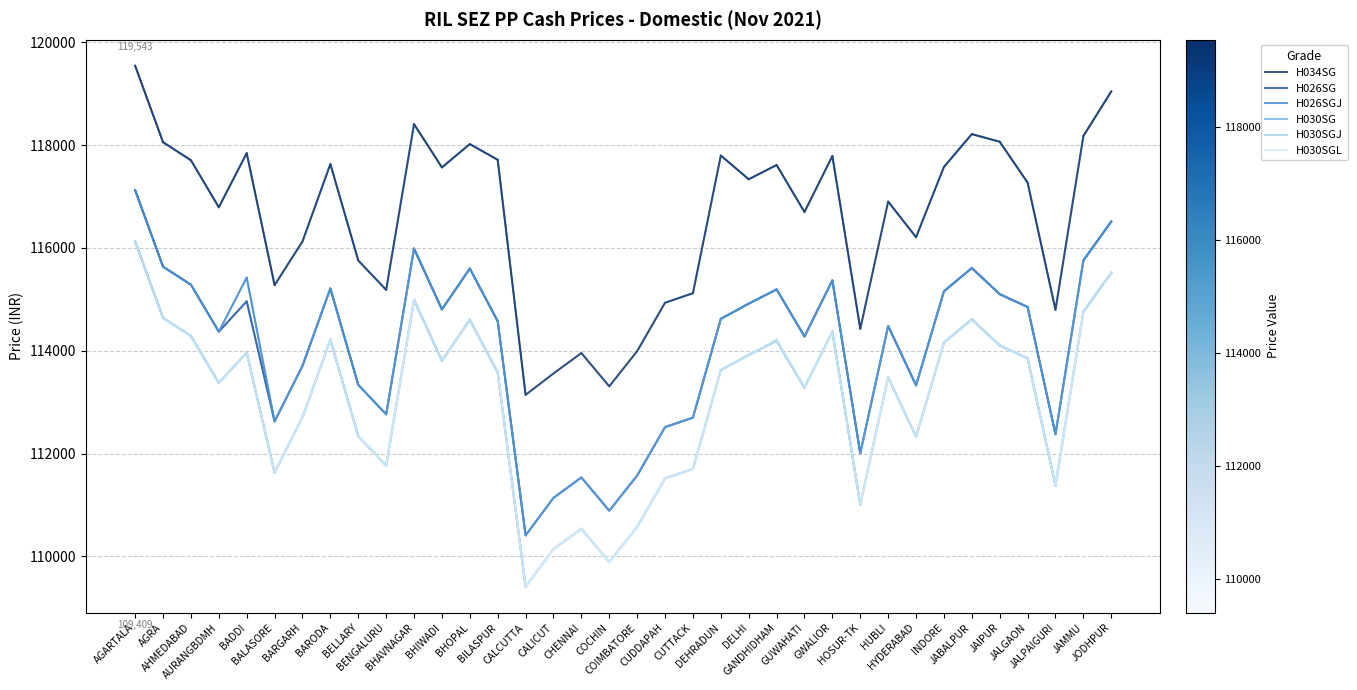

What are all the series names shown in the legend?

H034SG, H026SG, H026SGJ, H030SG, H030SGJ, H030SGL